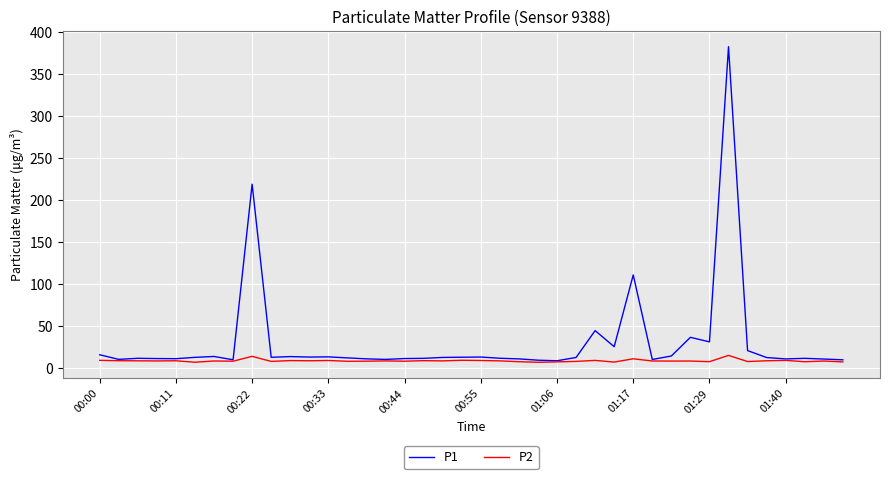

At how many categories does at least one series exceed 380?

1